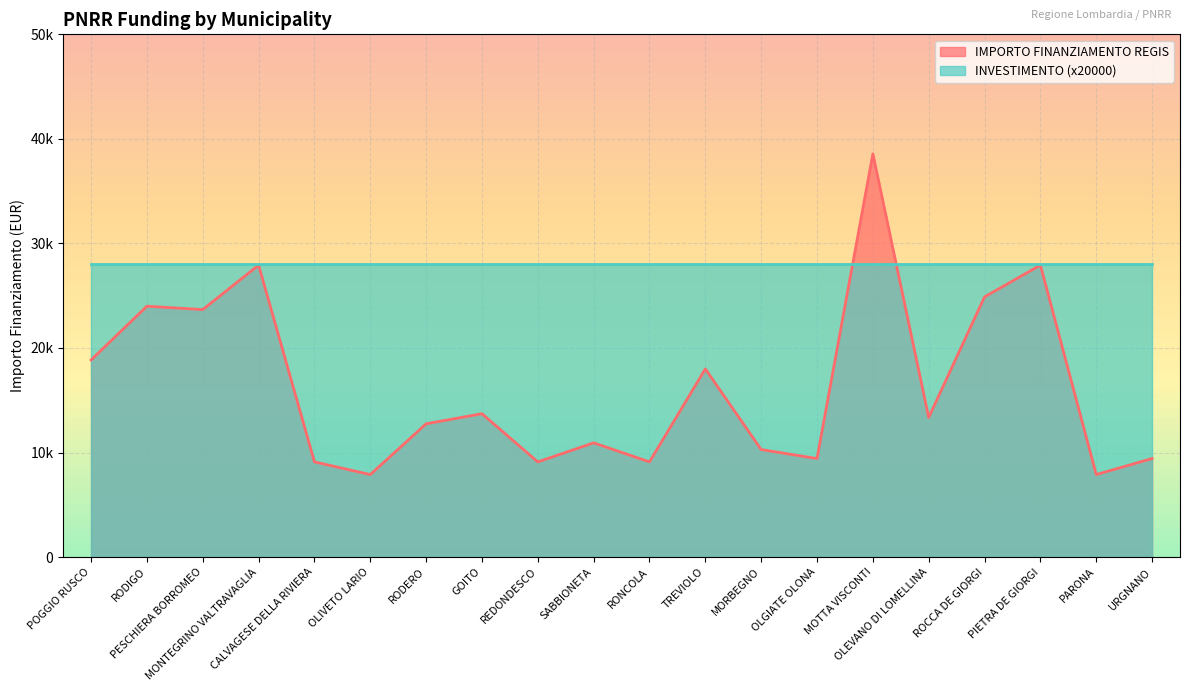

What is the sum of the values at MONTEGRINO VALTRAVAGLIA and ROCCA DE GIORGI?

52809